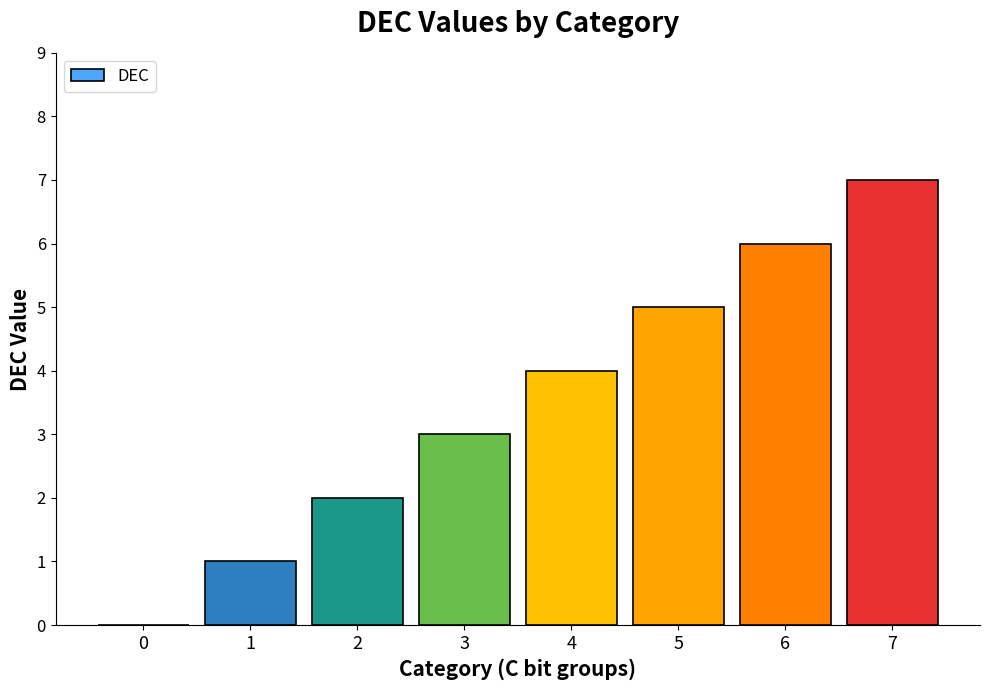

Are the bars horizontal?

No